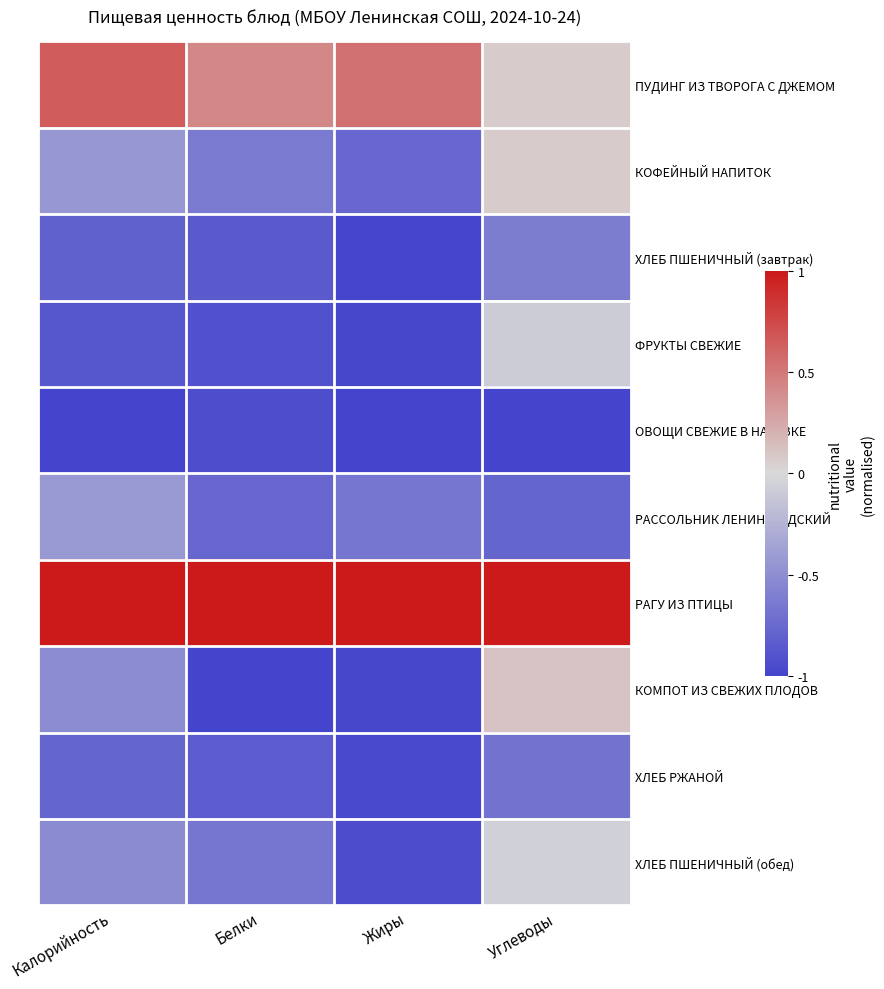

Rank the series by their maximum value, from lowest to highest.

ОВОЩИ СВЕЖИЕ В НАРЕЗКЕ, ХЛЕБ РЖАНОЙ, ХЛЕБ ПШЕНИЧНЫЙ (завтрак), РАССОЛЬНИК ЛЕНИНГРАДСКИЙ, ФРУКТЫ СВЕЖИЕ, ХЛЕБ ПШЕНИЧНЫЙ (обед), КОФЕЙНЫЙ НАПИТОК, КОМПОТ ИЗ СВЕЖИХ ПЛОДОВ, ПУДИНГ ИЗ ТВОРОГА С ДЖЕМОМ, РАГУ ИЗ ПТИЦЫ